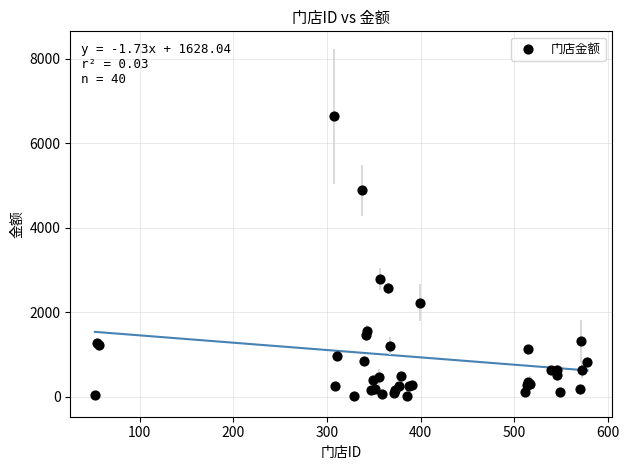

What Y value in the scatter plot is closest to 3334?

2782.0